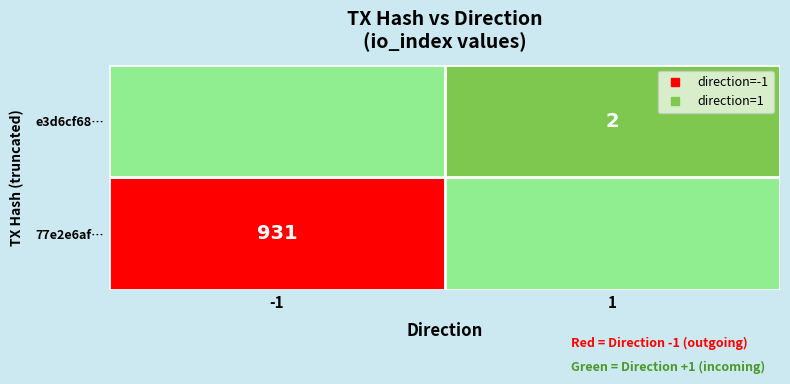

Reading right to left, what are all the values shown in this chart?

77e2e6af9d4739fd3e9db9f6a68bdd843d255fd: 931	-1
e3d6cf6834f1694b773bb85cccaf0bf1f1c5f4f: 2	1